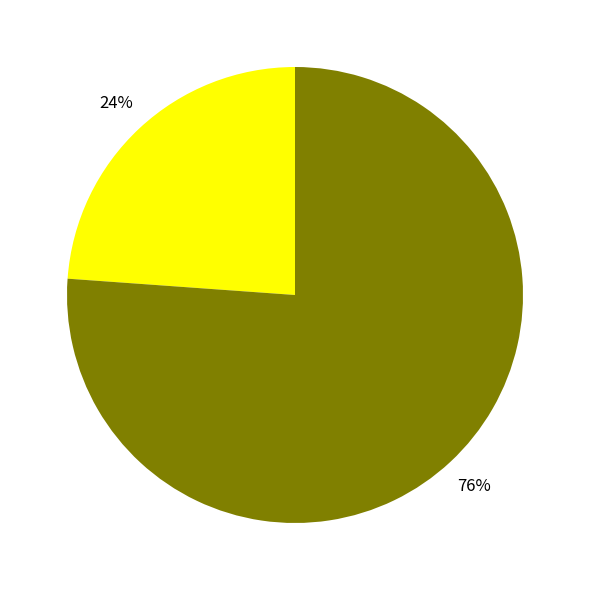

Count the number of slices in the pie.

2